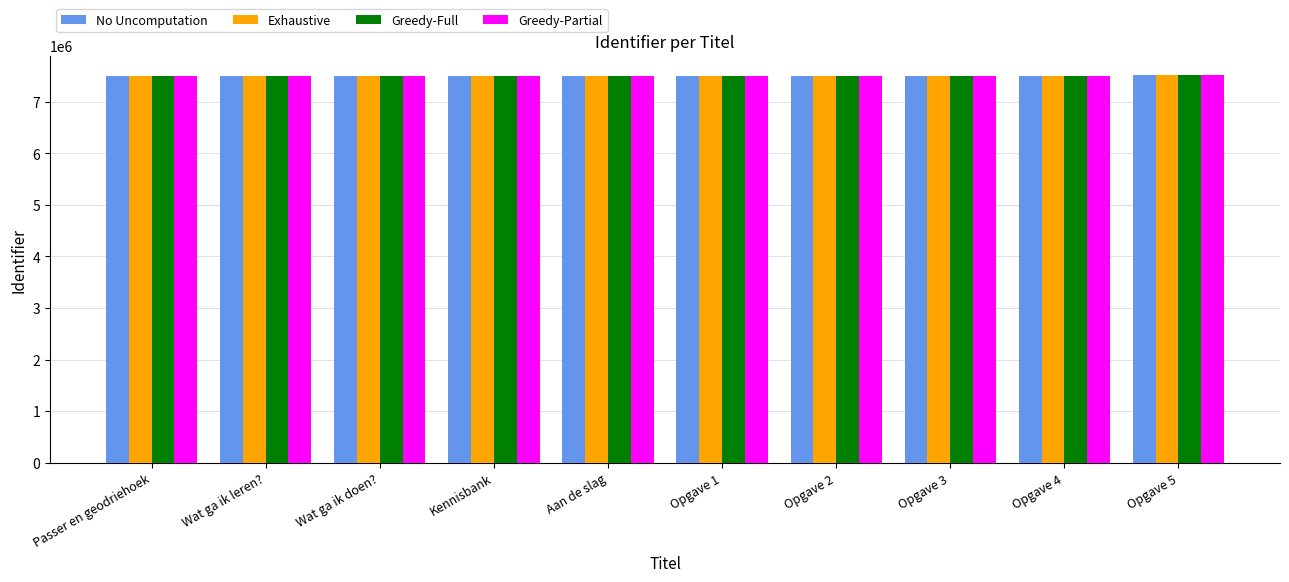

What is the label of the 3rd bar from the right?

Opgave 3